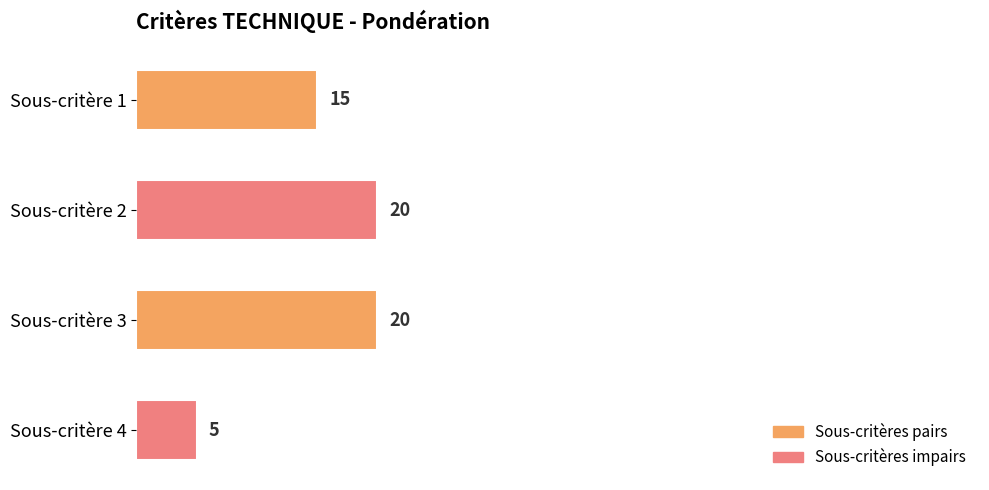

What is the smallest value displayed?

5